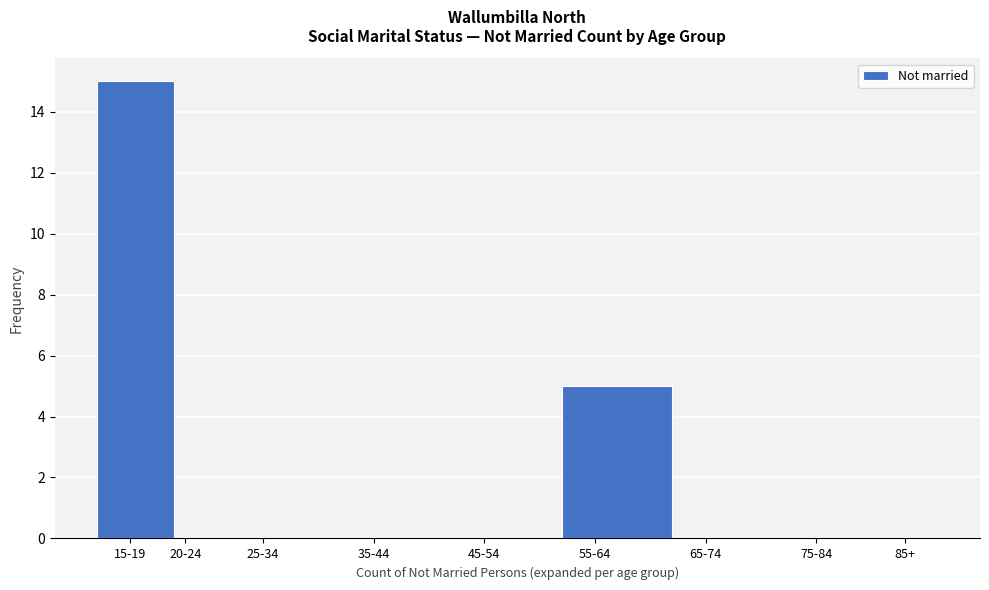

Reading left to right, list all the values displayed in this chart.

15-19=15	20-24=0	25-34=0	35-44=0	45-54=0	55-64=5	65-74=0	75-84=0	85+=0